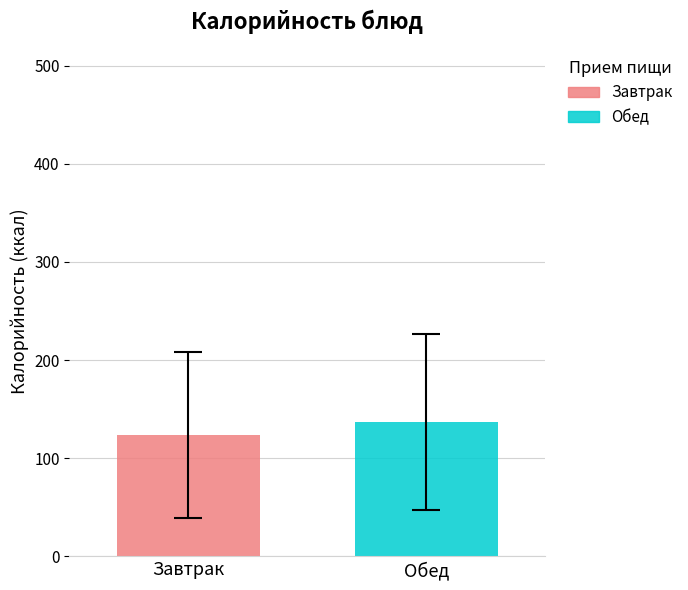

What is the minimum value shown in the chart?

123.6